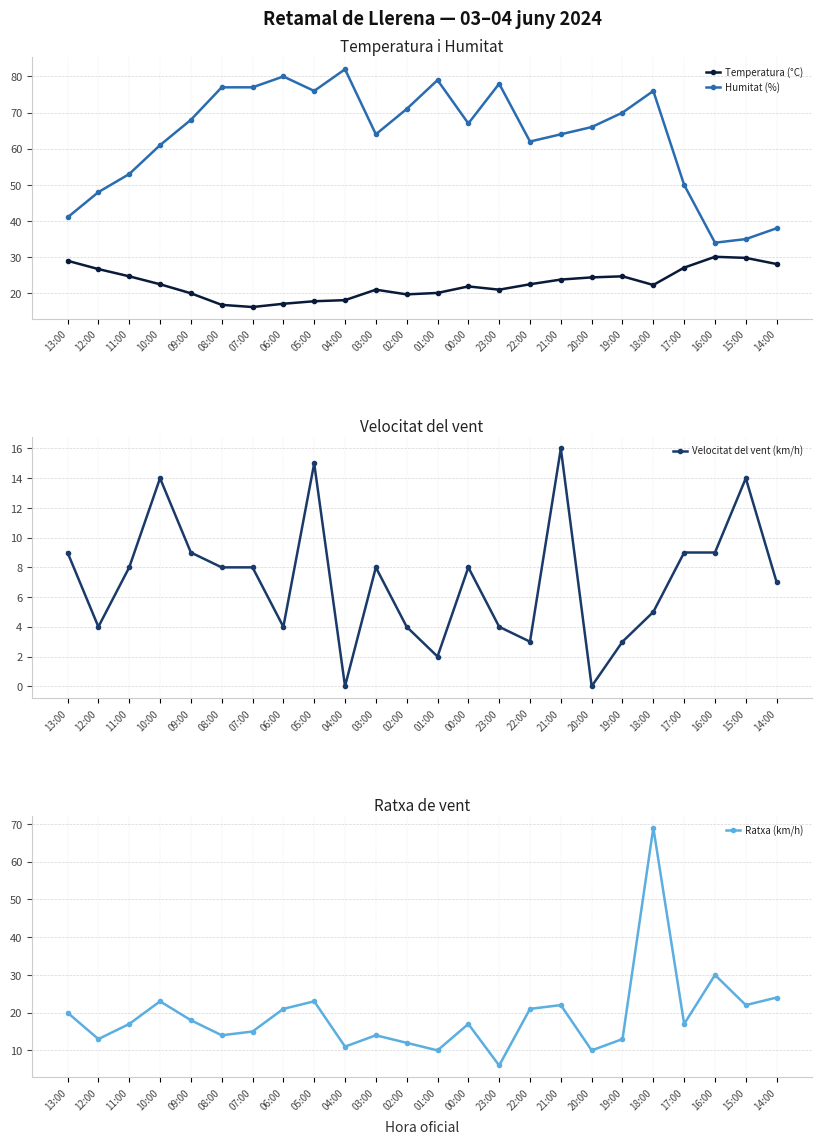

What is the label of the 1st point from the left?

13:00